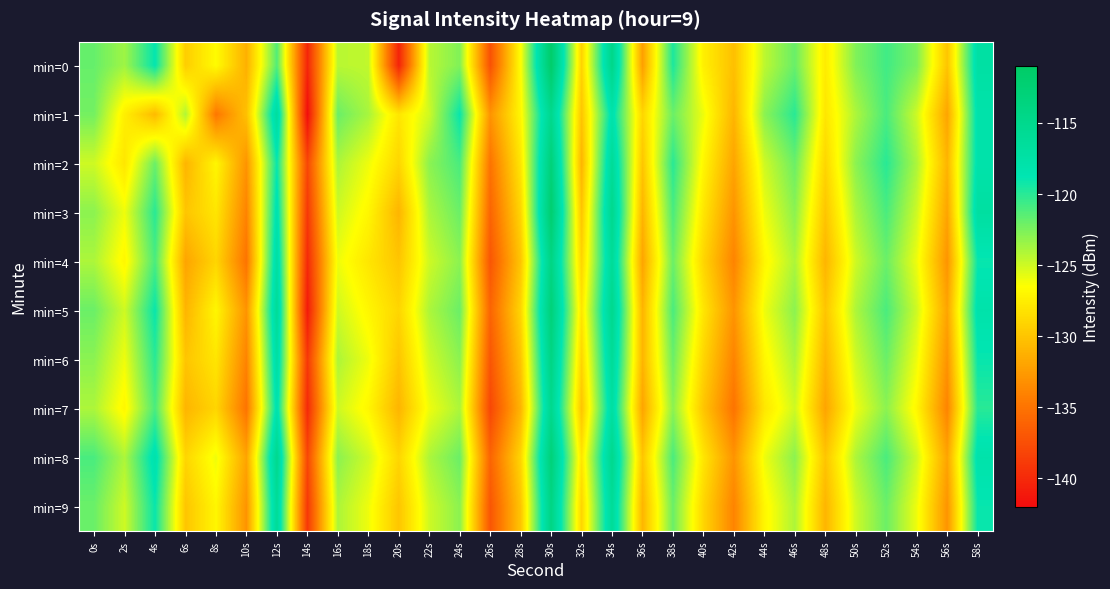

What is the smallest value displayed?

-141.9